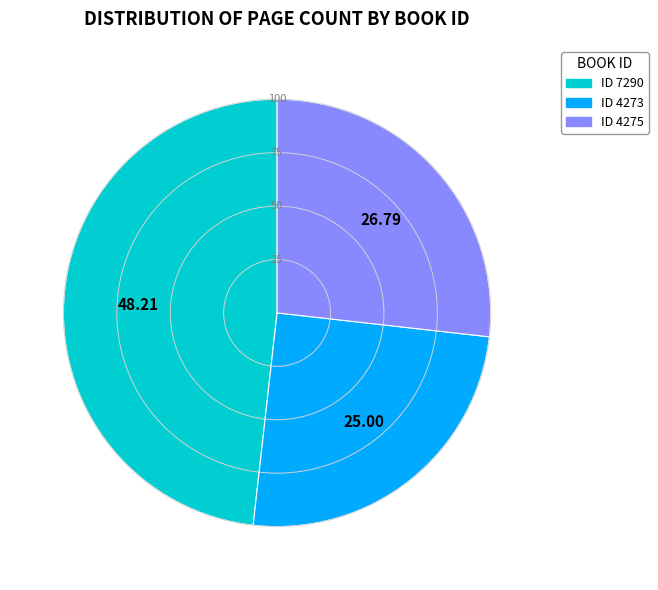

Combined, do ID 4273 and ID 7290 account for over 50%?

Yes